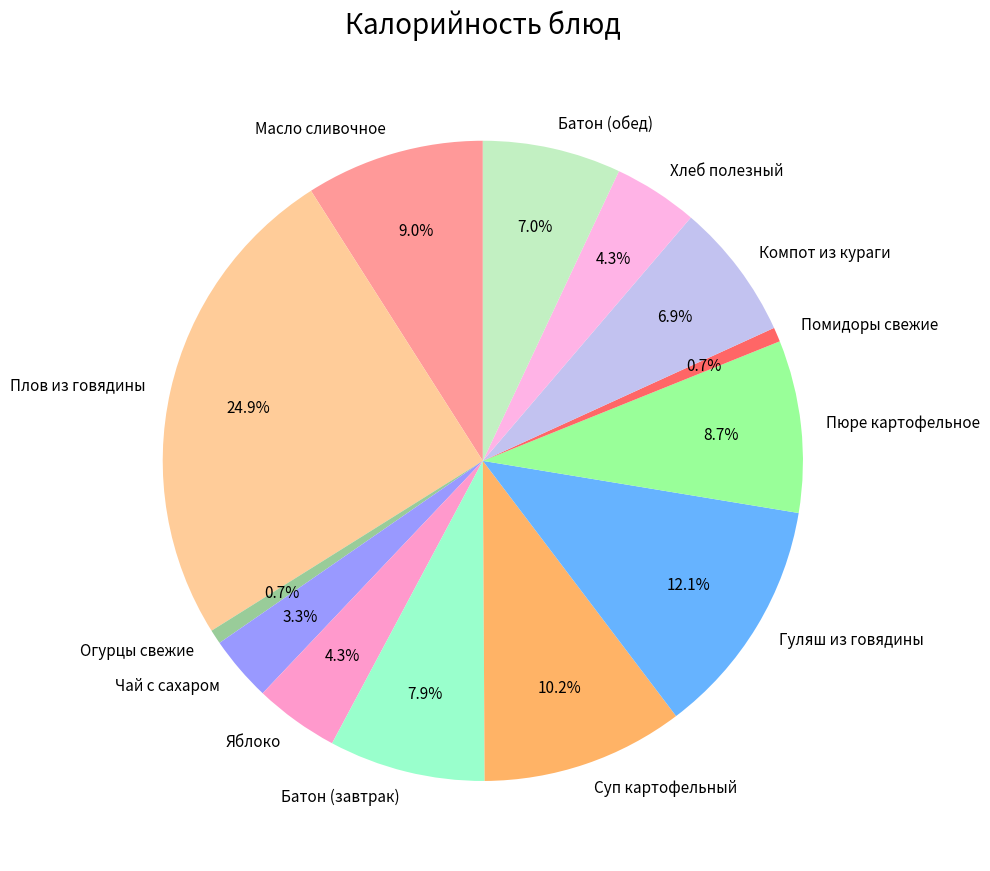

Which has a higher value, Батон (завтрак) or Огурцы свежие?

Батон (завтрак)